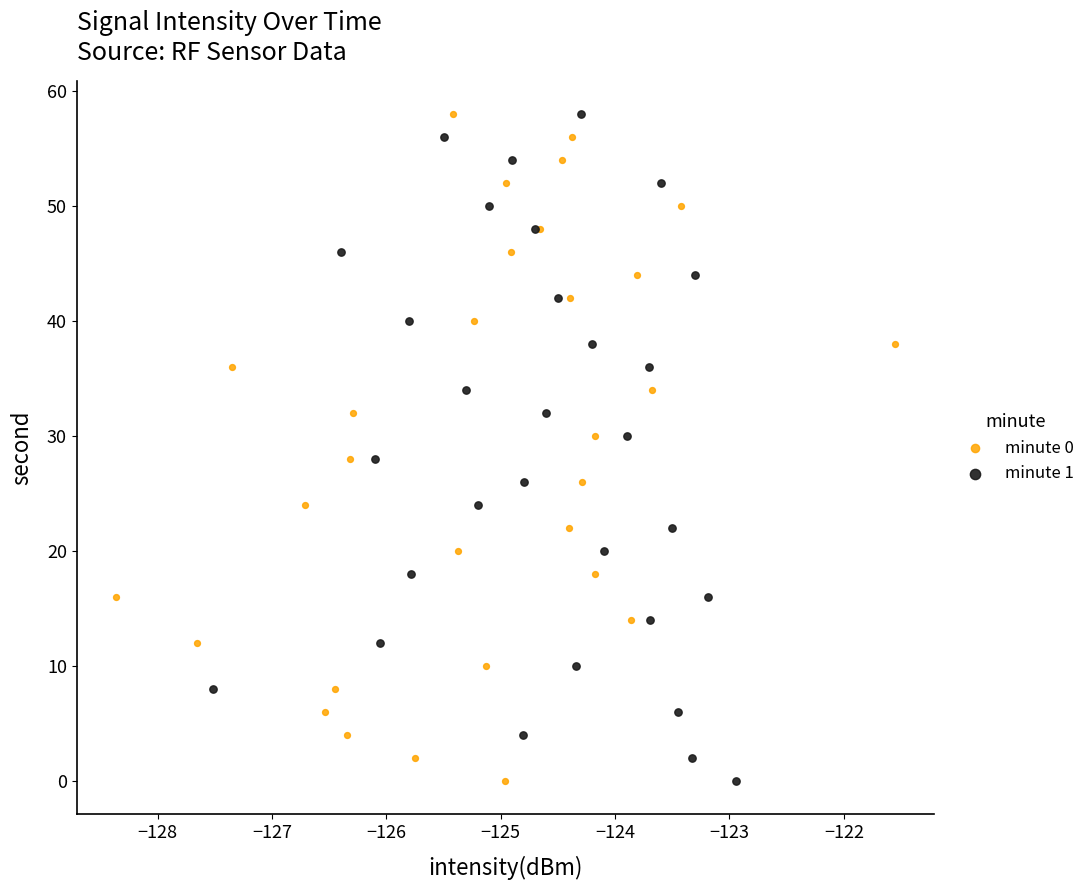

What are all the series names shown in the legend?

minute 0, minute 1